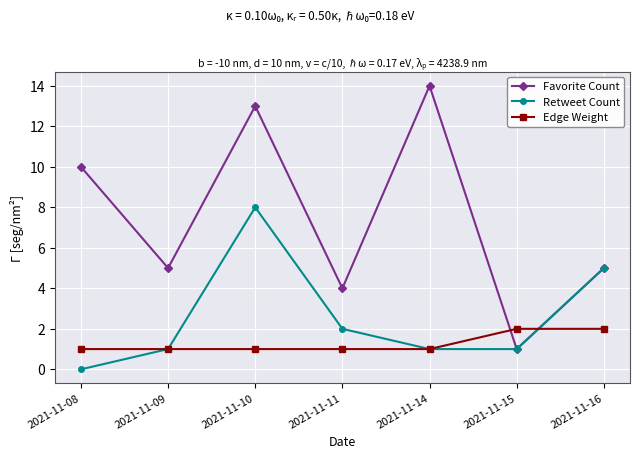

What are all the series names shown in the legend?

Favorite Count, Retweet Count, Edge Weight